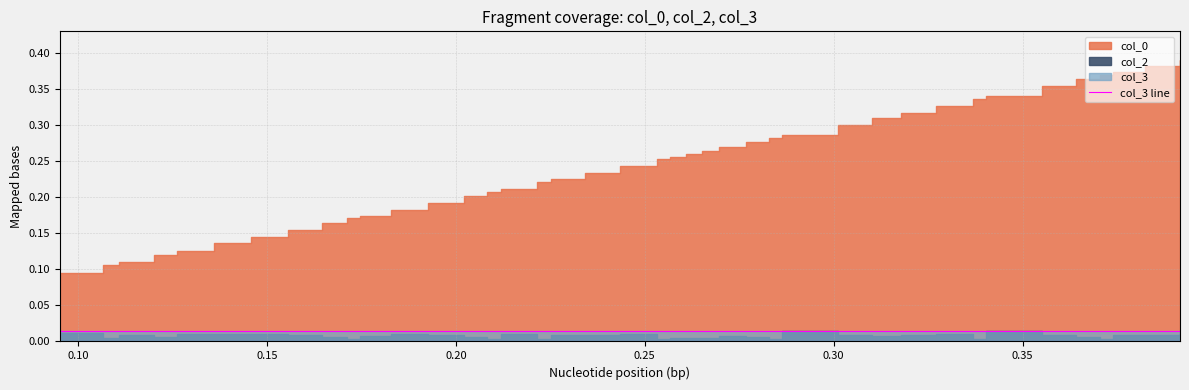

Reading left to right, extract all data points from this chart.

col_0: 0.095238=0.1	0.10675=0.1	0.110982=0.1	0.120184=0.1	0.12633=0.1	0.136069=0.1	0.14577=0.1	0.155472=0.2	0.164674=0.2	0.171123=0.2	0.17468=0.2	0.182846=0.2	0.192547=0.2	0.202092=0.2	0.208282=0.2	0.211834=0.2	0.221535=0.2	0.225092=0.2	0.234295=0.2	0.243497=0.2	0.253199=0.3	0.256741=0.3	0.260973=0.3	0.265204=0.3	0.269621=0.3	0.276665=0.3	0.282855=0.3	0.286405=0.3	0.30117=0.3	0.310021=0.3	0.317823=0.3	0.327025=0.3	0.336727=0.3	0.340276=0.3	0.355041=0.4	0.364134=0.4	0.370325=0.4	0.373875=0.4	0.382419=0.4	0.391622=0.4
col_2: 0.095238=0.0	0.10675=0.0	0.110982=0.0	0.120184=0.0	0.12633=0.0	0.136069=0.0	0.14577=0.0	0.155472=0.0	0.164674=0.0	0.171123=0.0	0.17468=0.0	0.182846=0.0	0.192547=0.0	0.202092=0.0	0.208282=0.0	0.211834=0.0	0.221535=0.0	0.225092=0.0	0.234295=0.0	0.243497=0.0	0.253199=0.0	0.256741=0.0	0.260973=0.0	0.265204=0.0	0.269621=0.0	0.276665=0.0	0.282855=0.0	0.286405=0.0	0.30117=0.0	0.310021=0.0	0.317823=0.0	0.327025=0.0	0.336727=0.0	0.340276=0.0	0.355041=0.0	0.364134=0.0	0.370325=0.0	0.373875=0.0	0.382419=0.0	0.391622=0.0
col_3: 0.095238=0.0	0.10675=0.0	0.110982=0.0	0.120184=0.0	0.12633=0.0	0.136069=0.0	0.14577=0.0	0.155472=0.0	0.164674=0.0	0.171123=0.0	0.17468=0.0	0.182846=0.0	0.192547=0.0	0.202092=0.0	0.208282=0.0	0.211834=0.0	0.221535=0.0	0.225092=0.0	0.234295=0.0	0.243497=0.0	0.253199=0.0	0.256741=0.0	0.260973=0.0	0.265204=0.0	0.269621=0.0	0.276665=0.0	0.282855=0.0	0.286405=0.0	0.30117=0.0	0.310021=0.0	0.317823=0.0	0.327025=0.0	0.336727=0.0	0.340276=0.0	0.355041=0.0	0.364134=0.0	0.370325=0.0	0.373875=0.0	0.382419=0.0	0.391622=0.0